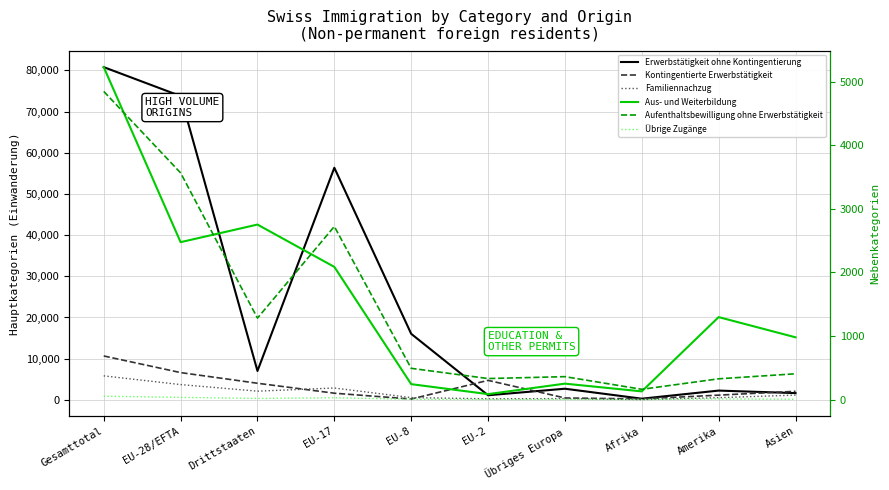

Reading left to right, what are all the values shown in this chart?

Erwerbstätigkeit ohne Kontingentierung: Gesamttotal=80771	EU-28/EFTA=73751	Drittstaaten=7020	EU-17=56351	EU-8=16037	EU-2=1125	Übriges Europa=2709	Afrika=291	Amerika=2258	Asien=1645
Kontingentierte Erwerbstätigkeit: Gesamttotal=10661	EU-28/EFTA=6624	Drittstaaten=4037	EU-17=1621	EU-8=206	EU-2=4737	Übriges Europa=464	Afrika=237	Amerika=1154	Asien=2084
Familiennachzug: Gesamttotal=5831	EU-28/EFTA=3714	Drittstaaten=2117	EU-17=2883	EU-8=553	EU-2=265	Übriges Europa=314	Afrika=71	Amerika=537	Asien=1157
Aus- und Weiterbildung: Gesamttotal=5231	EU-28/EFTA=2477	Drittstaaten=2754	EU-17=2088	EU-8=243	EU-2=86	Übriges Europa=251	Afrika=129	Amerika=1298	Asien=980
Aufenthaltsbewilligung ohne Erwerbstätigkeit: Gesamttotal=4849	EU-28/EFTA=3567	Drittstaaten=1282	EU-17=2724	EU-8=492	EU-2=331	Übriges Europa=361	Afrika=162	Amerika=327	Asien=406
Übrige Zugänge: Gesamttotal=53	EU-28/EFTA=35	Drittstaaten=18	EU-17=29	EU-8=5	EU-2=1	Übriges Europa=2	Afrika=0	Amerika=11	Asien=5